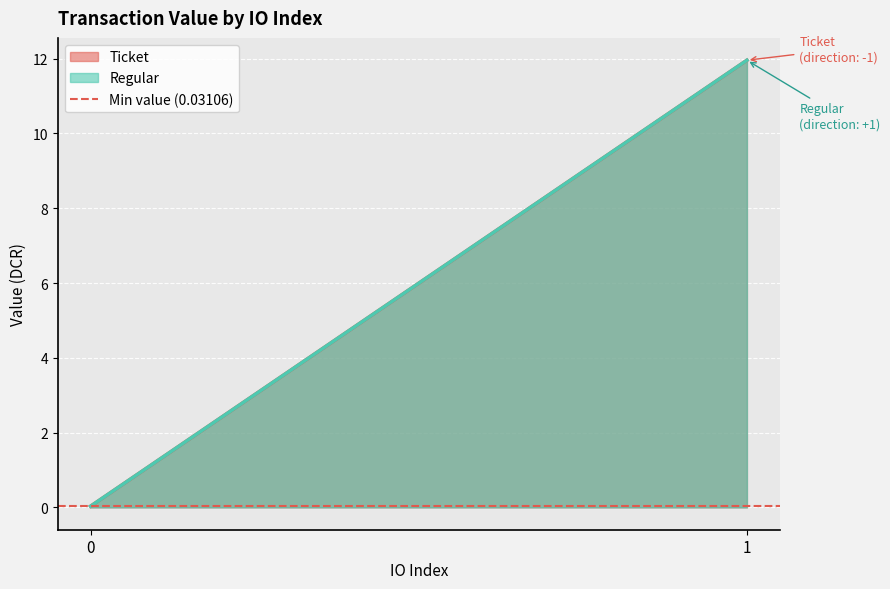

What is the sum of the Ticket values at 0 and 1?

12.0